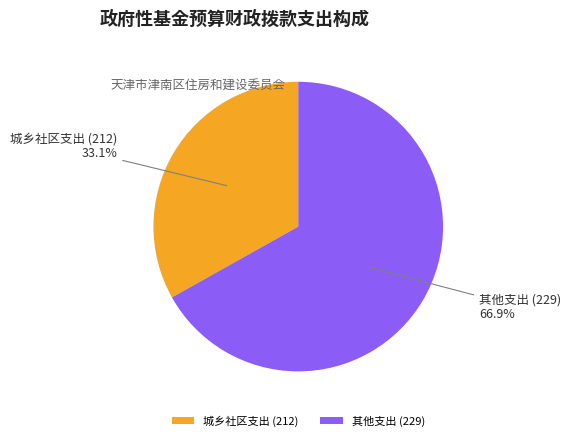

To the nearest percent, what is the combined percentage of 其他支出 (229) and 城乡社区支出 (212)?

100%